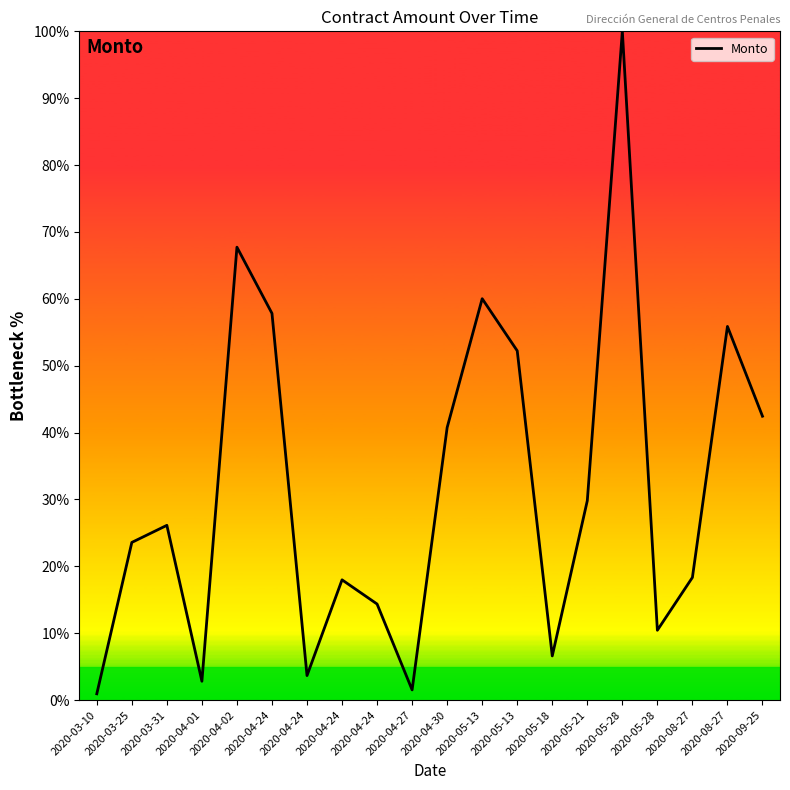

Reading left to right, what are all the values shown in this chart?

0.9	23.6	26.1	2.8	67.7	57.8	3.7	18.0	14.4	1.5	40.8	60.0	52.2	6.6	29.8	100.0	10.4	18.3	55.9	42.4